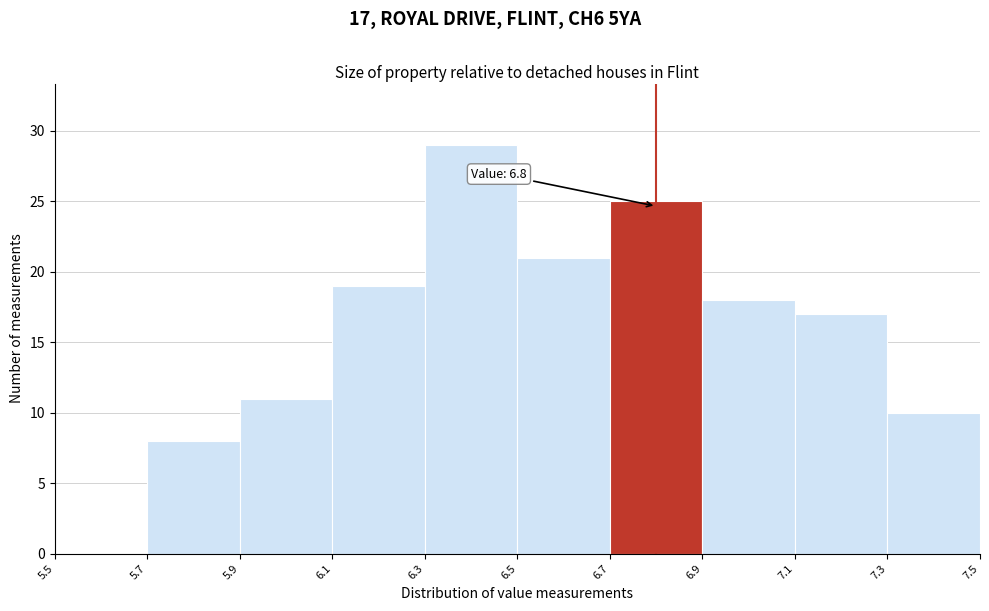

Over which range of the x-axis is the bar tallest?

6.3 to 6.5